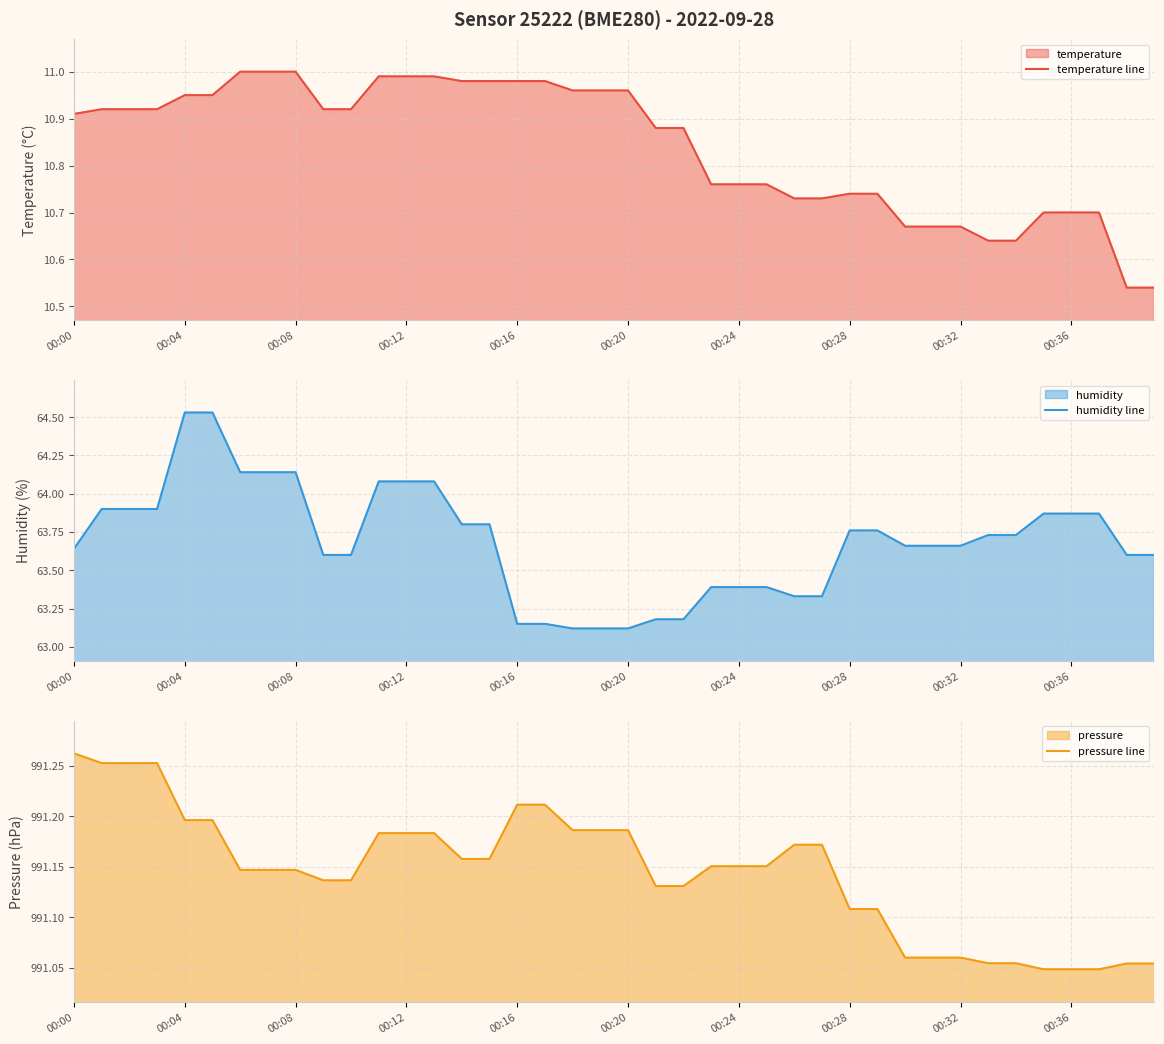

Is it true that temperature line equals 19.2 at 00:12?

False